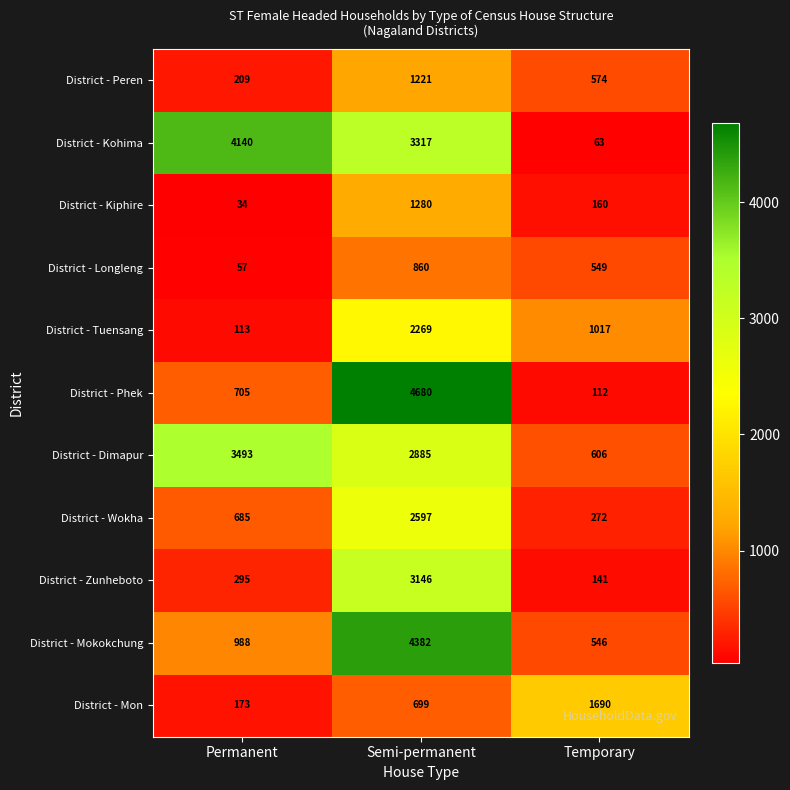

Count the District - Kiphire values in the range 34 to 1280.

3